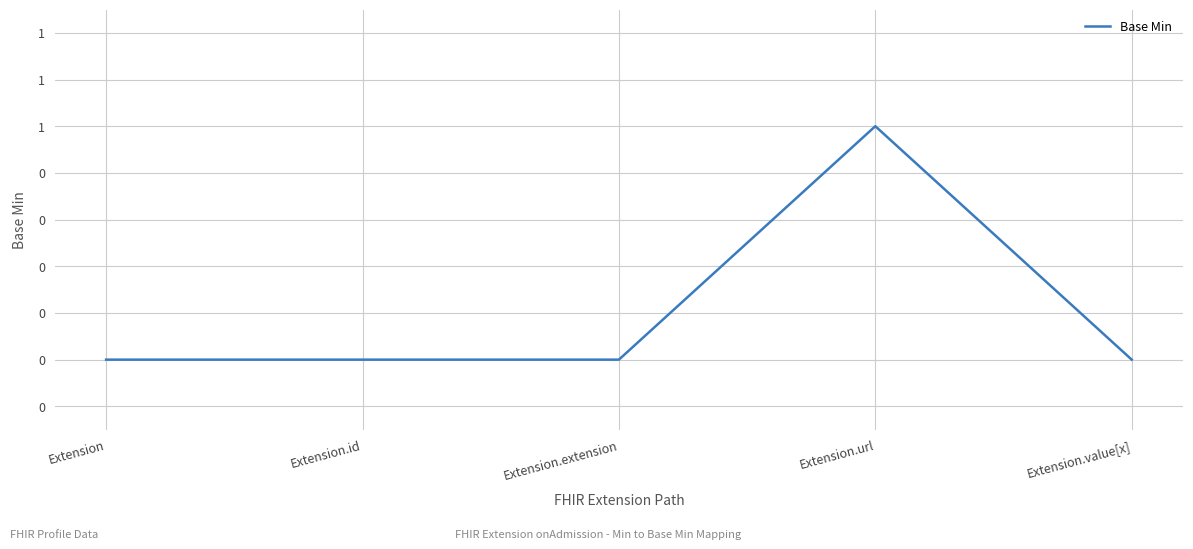

Is this an area chart (filled region under the line)?

No